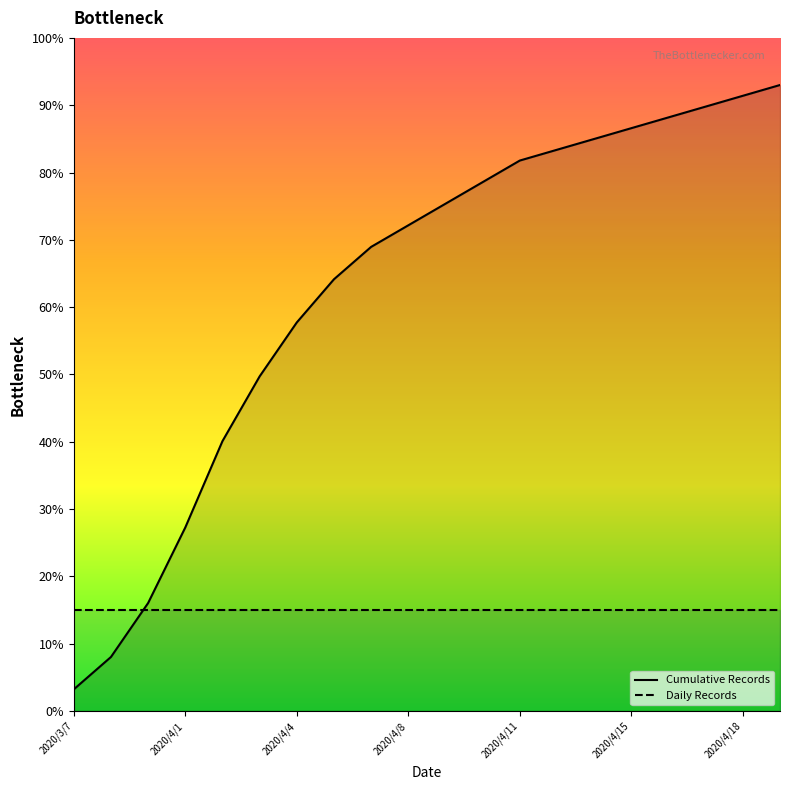

Does the chart have visible grid lines?

No